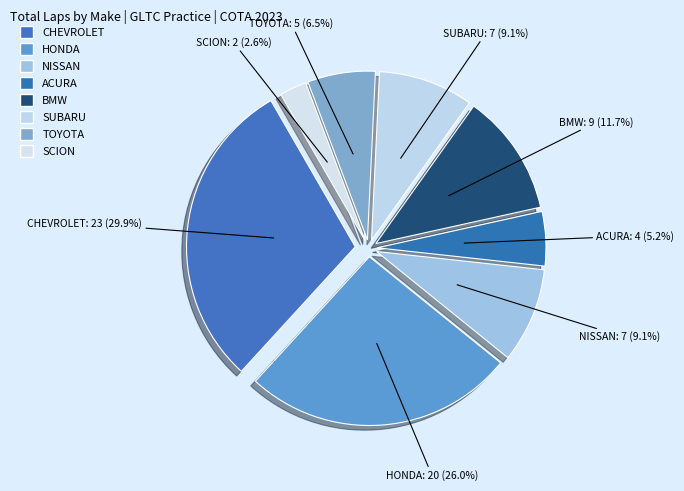

What percentage is the SUBARU slice, to the nearest percent?

9%